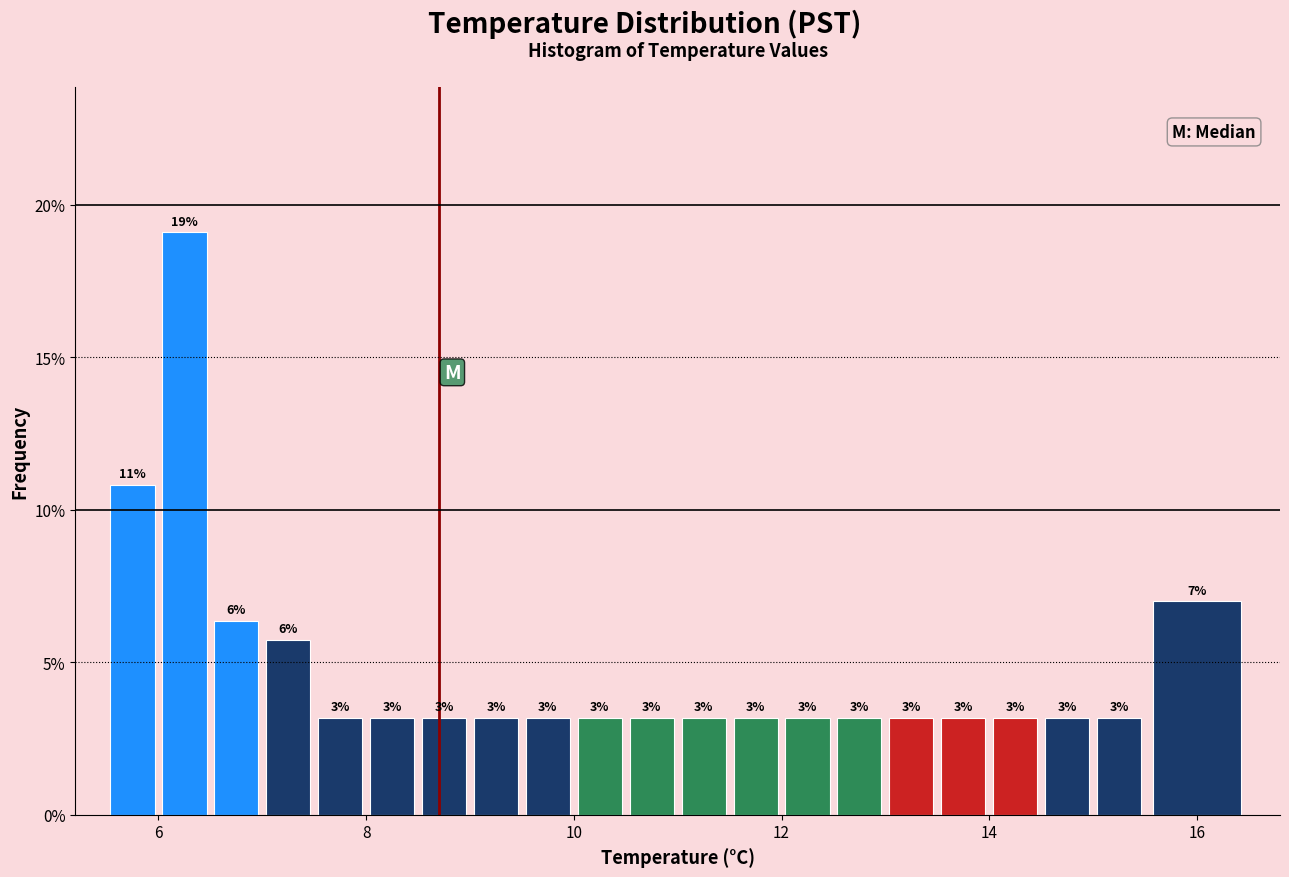

Read against the x-axis, roughly where is the centre of the tallest bar?

6.2